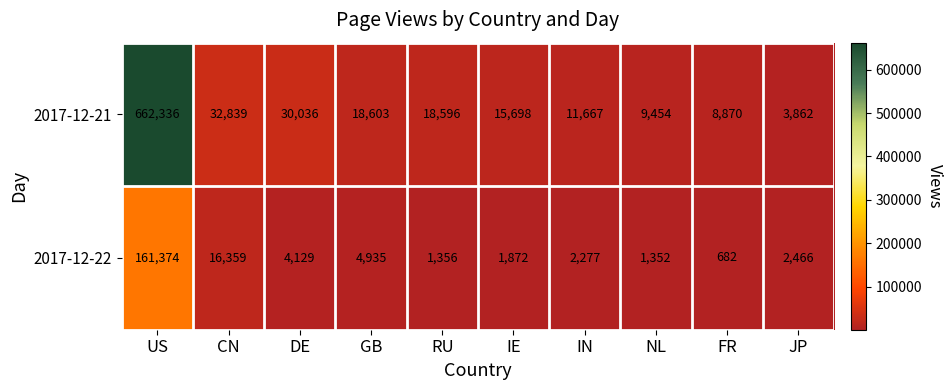

Rank the series by their maximum value, from highest to lowest.

2017-12-21, 2017-12-22